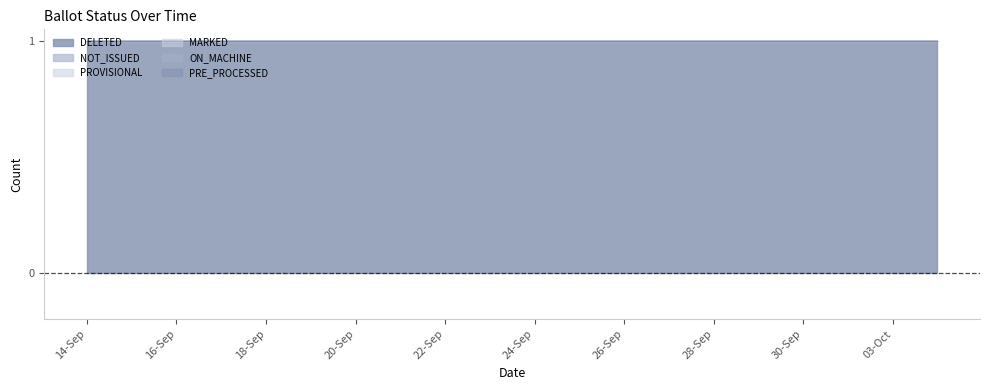

True or false: NOT_ISSUED and DELETED cross at least once.

False